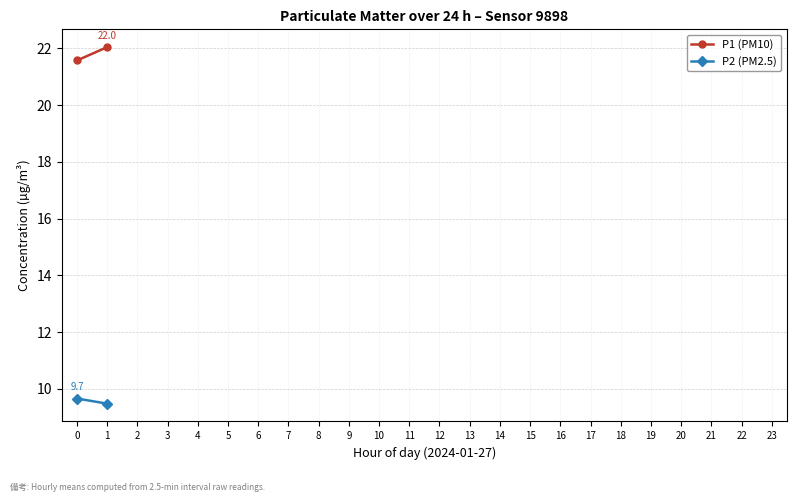

What is the total value across all series at 1?

31.5